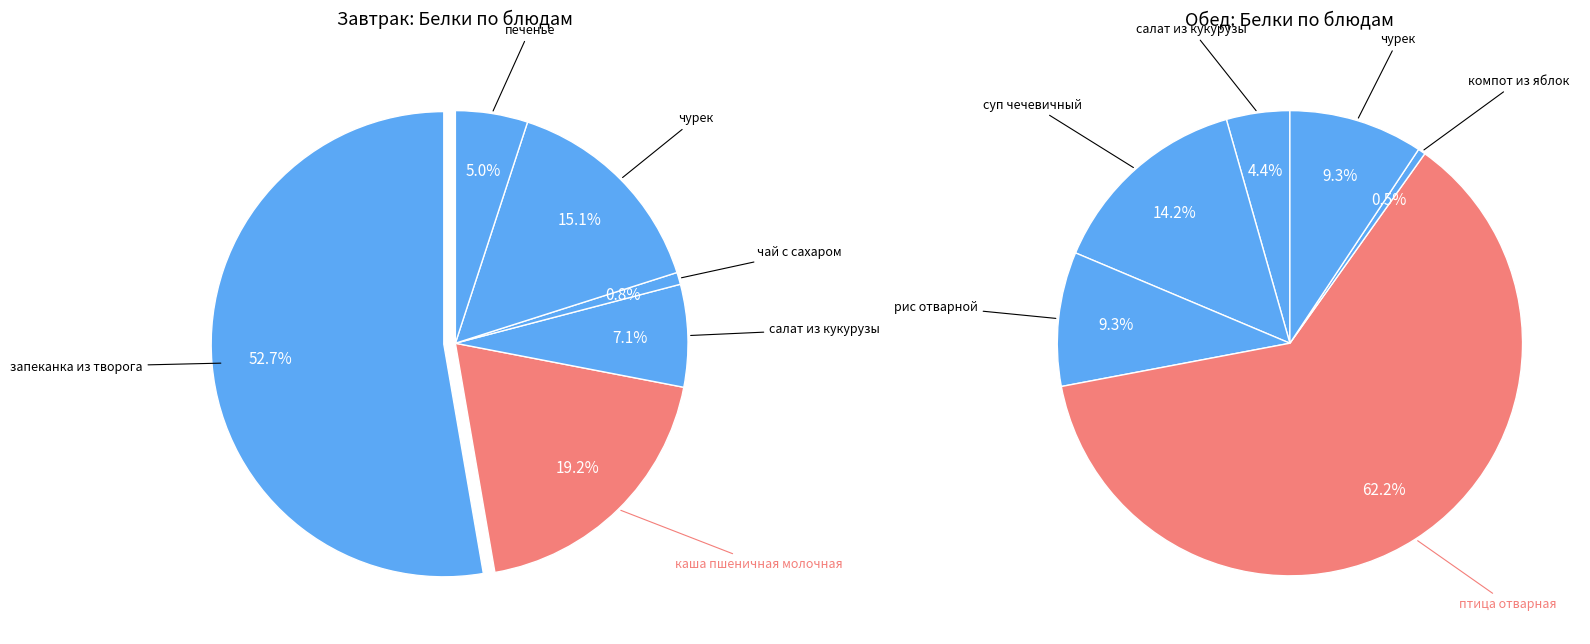

To the nearest percent, what percentage of the pie is печенье?

5%